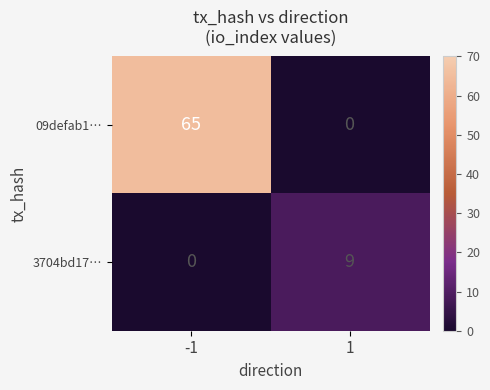

The value of 3704bd17… at 1 is 16. True or false?

False